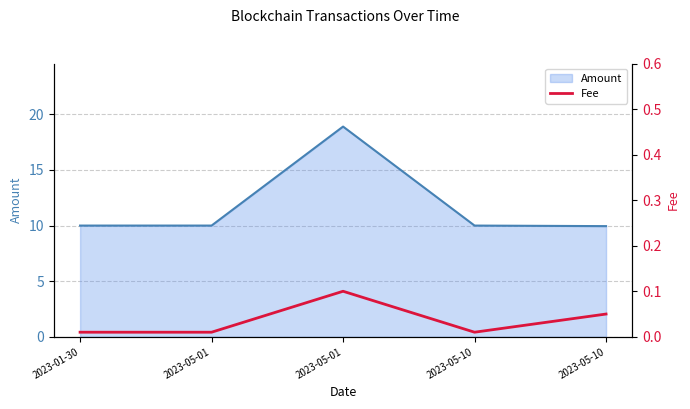

At which category does the data reach its first local peak?

2023-05-01